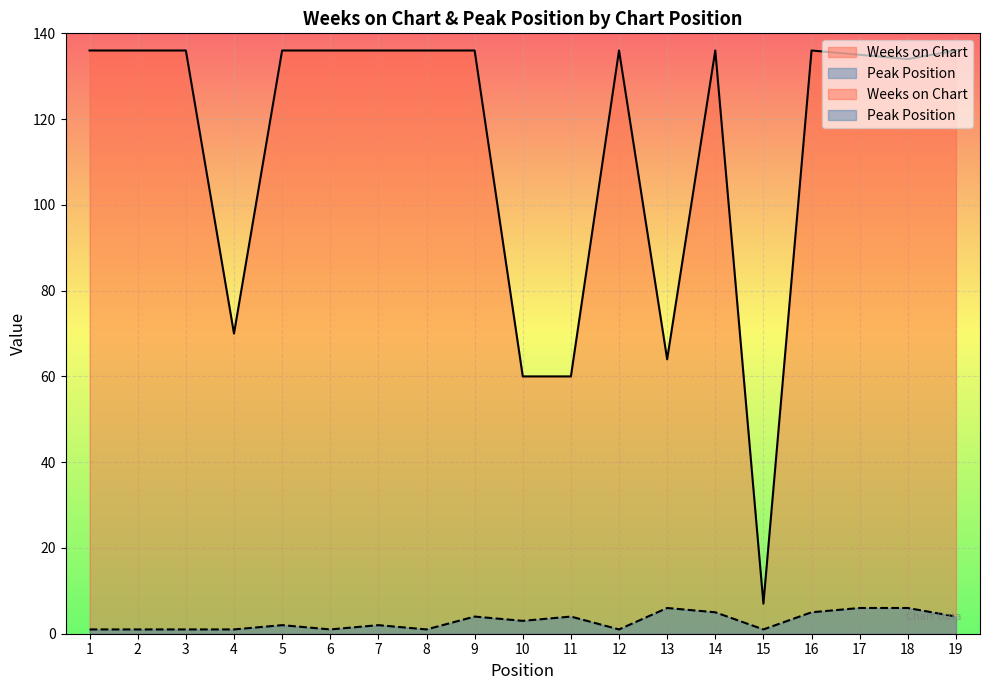

Reading left to right, transcribe all the data shown in this chart.

Weeks on Chart: 1=136	2=136	3=136	4=70	5=136	6=136	7=136	8=136	9=136	10=60	11=60	12=136	13=64	14=136	15=7	16=136	17=135	18=134	19=136
Peak Position: 1=1	2=1	3=1	4=1	5=2	6=1	7=2	8=1	9=4	10=3	11=4	12=1	13=6	14=5	15=1	16=5	17=6	18=6	19=4